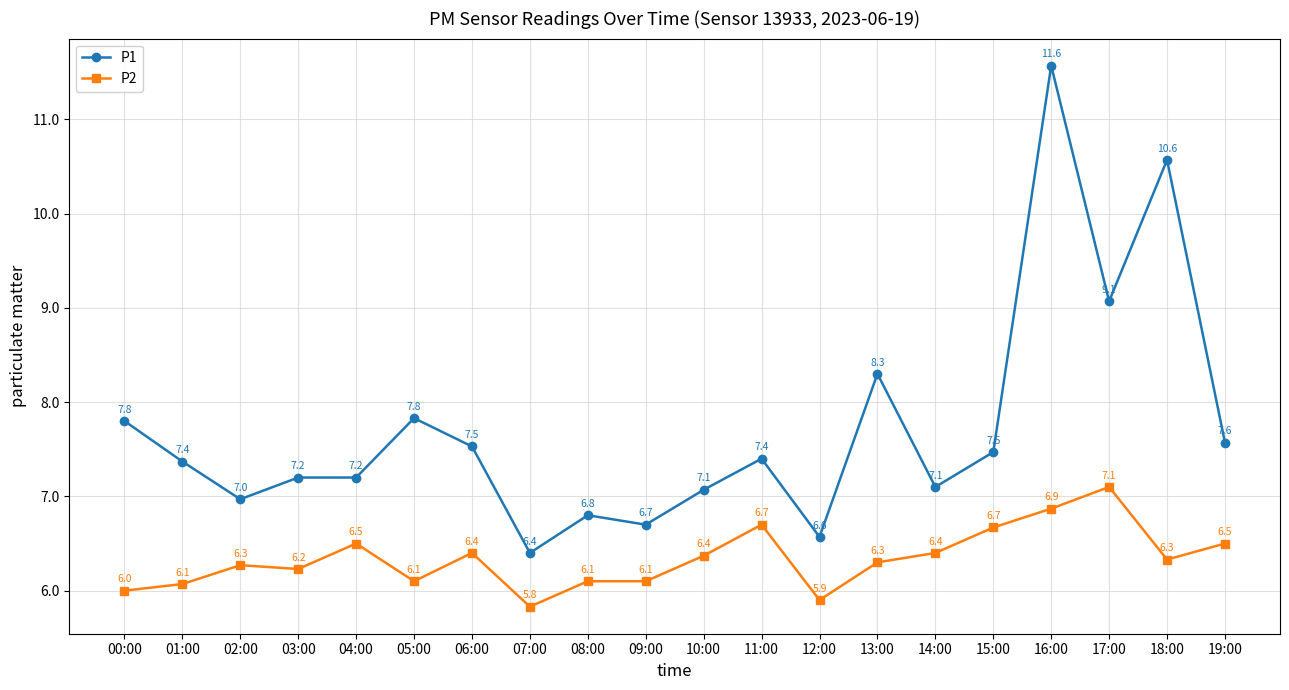

What is the sum of all P1 values?

154.5